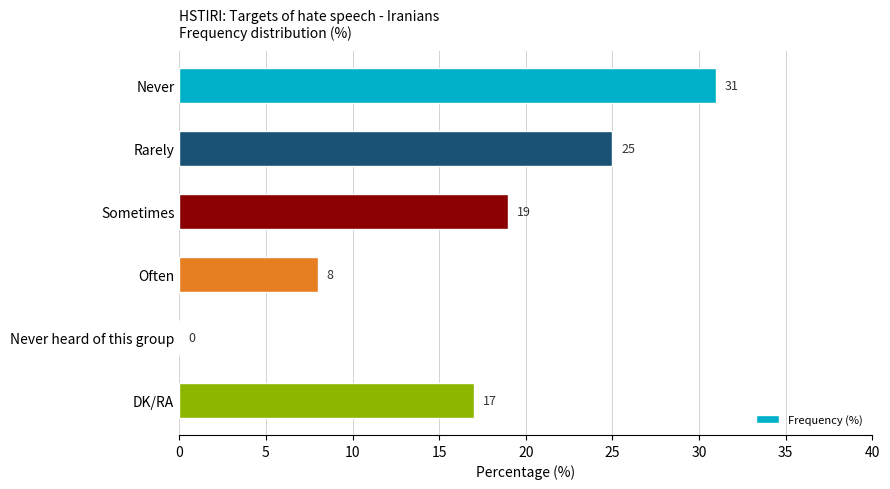

Is it true that the value at DK/RA is 25?

False